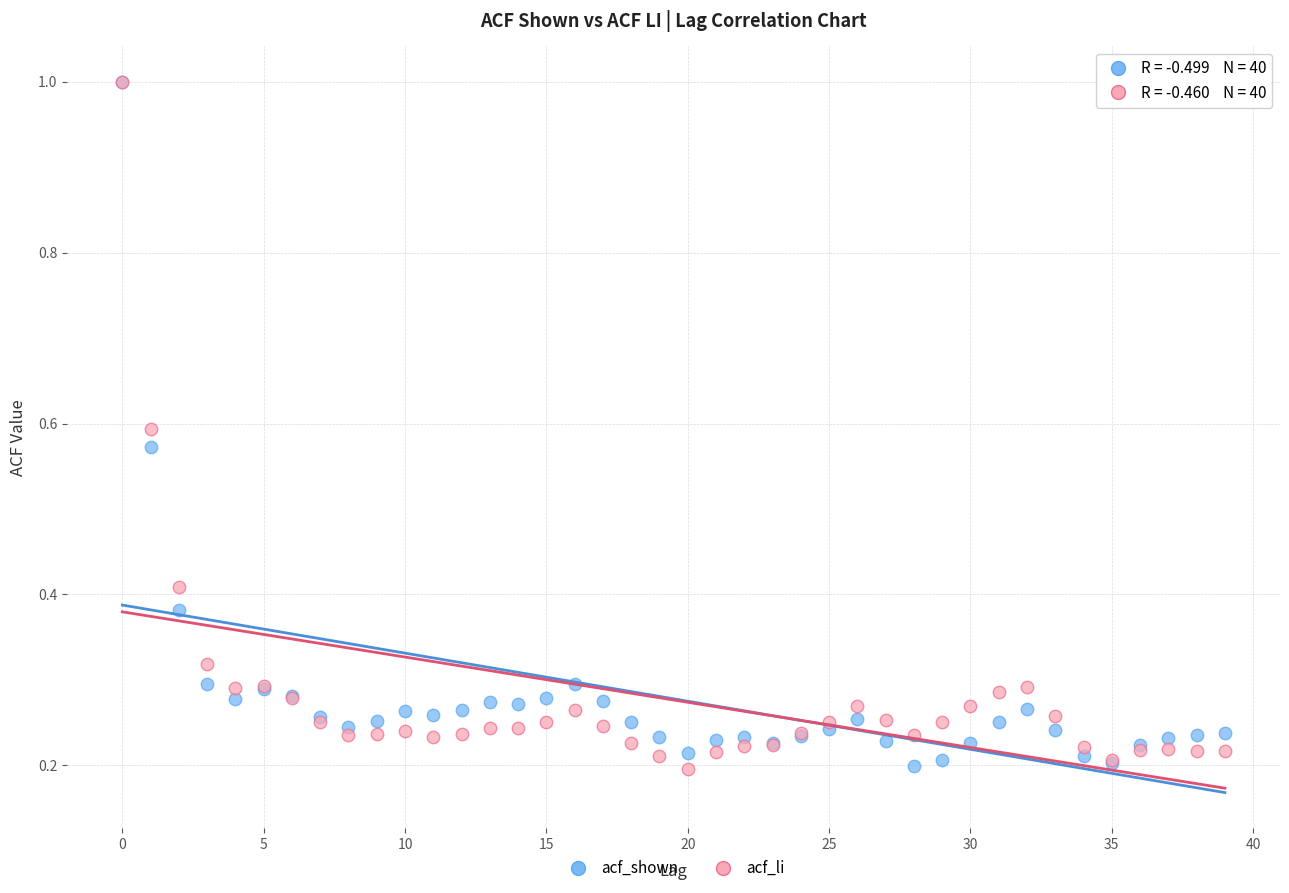

What are all the series names shown in the legend?

acf_shown, acf_li